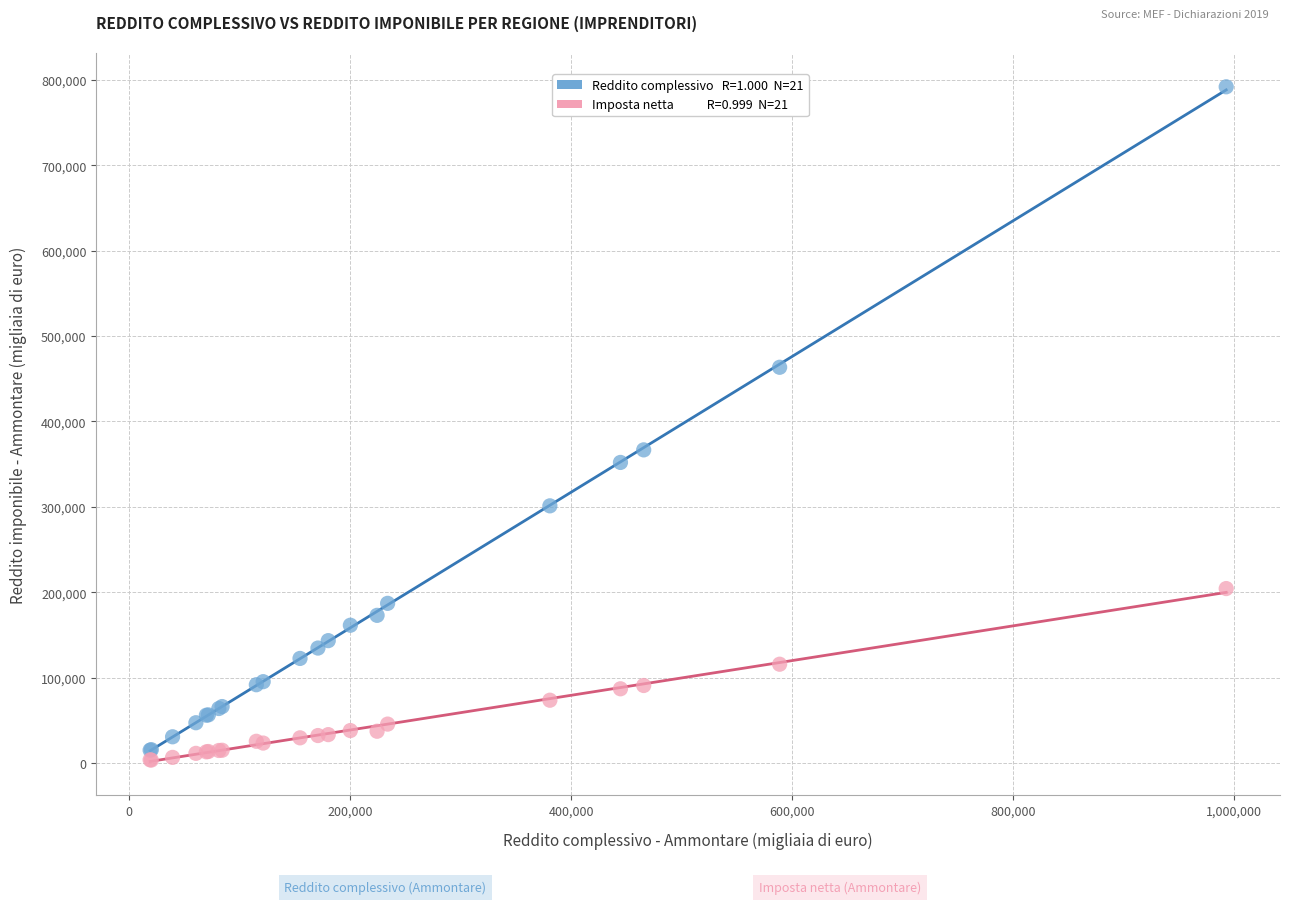

Across all series, what Y value is closest to 397631?

366666